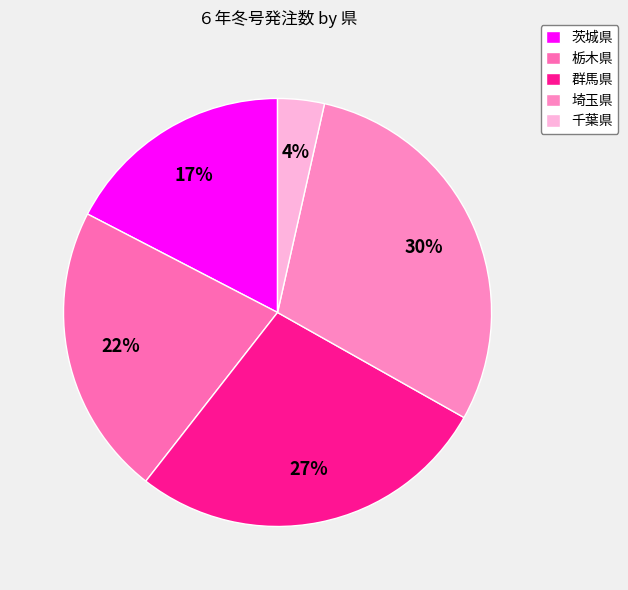

Approximately how many times larger is the value at 千葉県 compared to 栃木県?

0.2